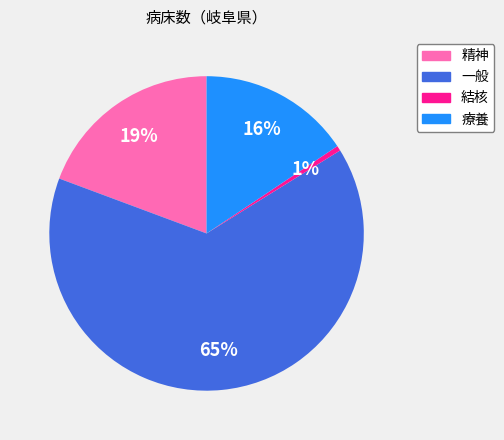

Count the number of slices in the pie.

4